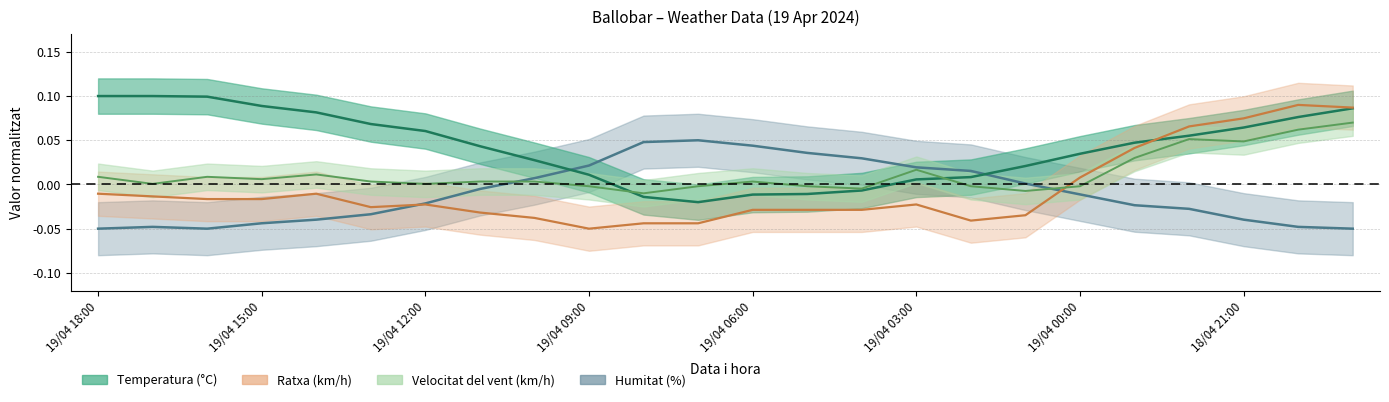

Between which two adjacent categories do Temperatura (°C) and Ratxa (km/h) first intersect?

18/04 23:00 and 18/04 22:00